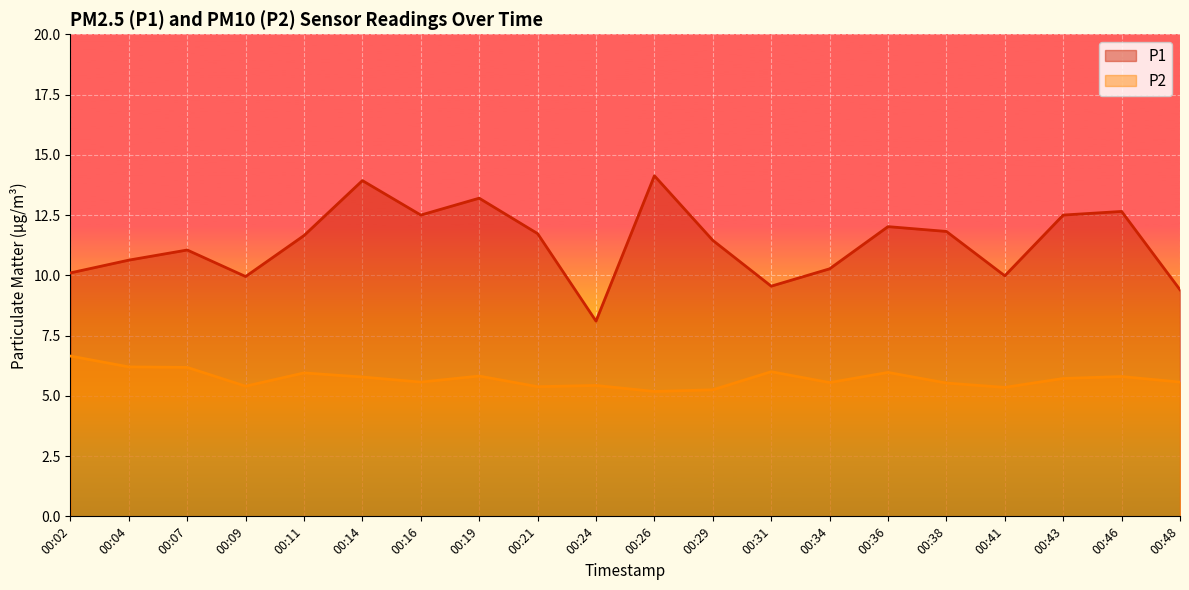

What is the difference between the P1 values at 00:43 and 00:21?

0.8